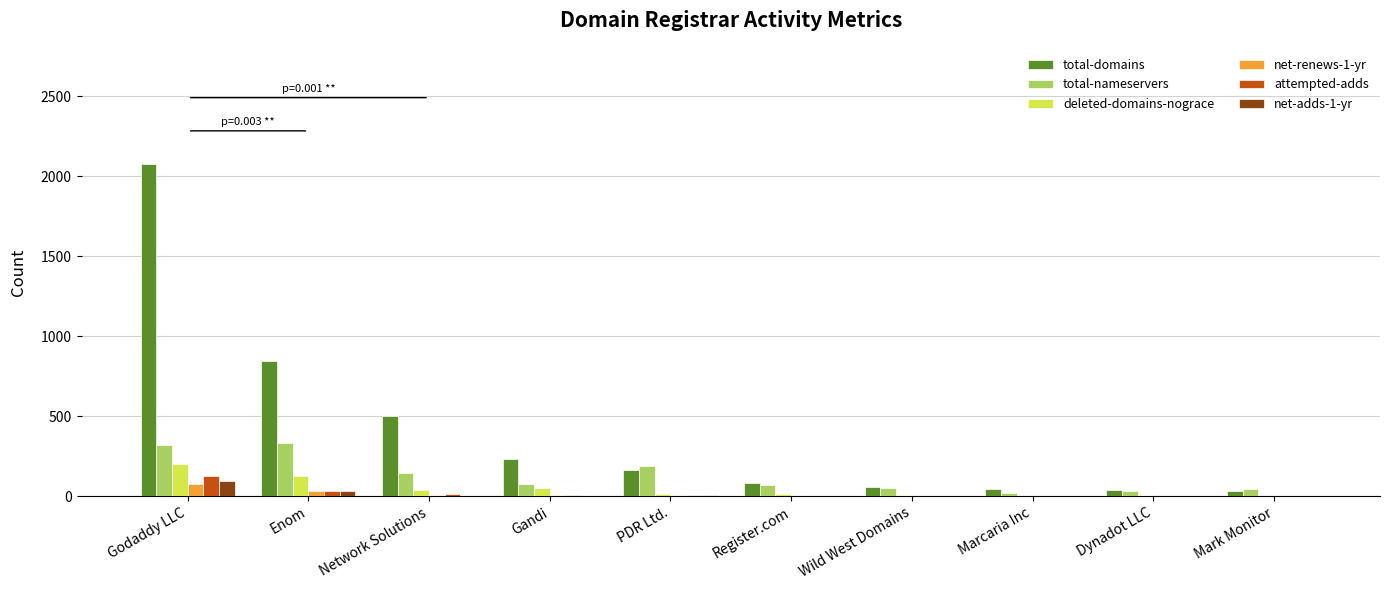

At which category is the sum across all series the highest?

Godaddy LLC